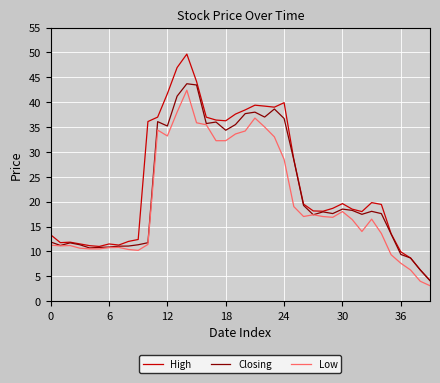

Which series has the largest range (max minus min)?

High